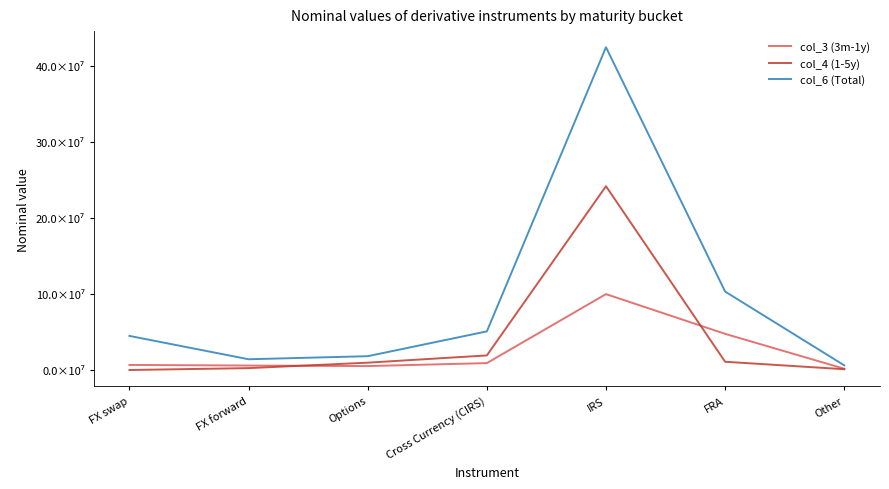

Between which two adjacent categories do col_4 (1-5y) and col_3 (3m-1y) first intersect?

FX forward and Options